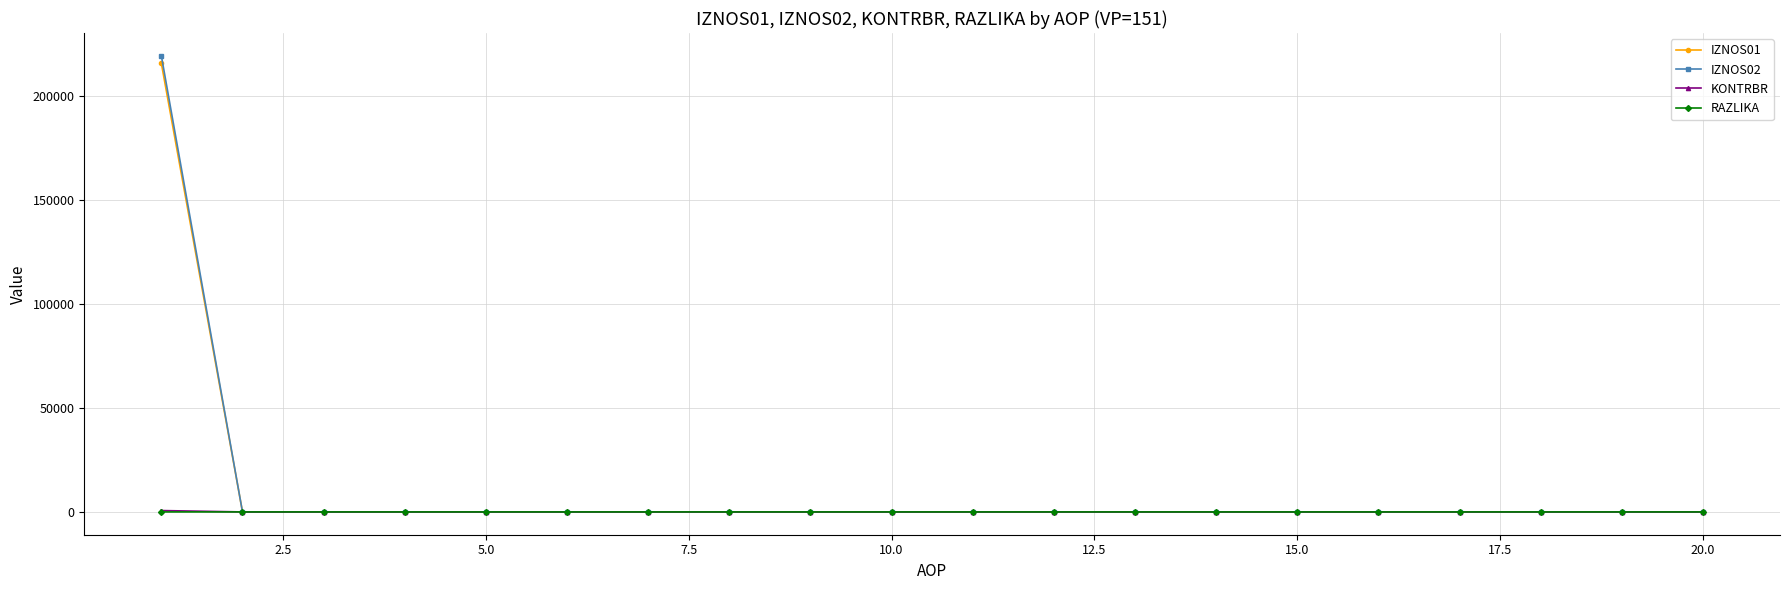

Which series has the widest spread of values?

IZNOS02